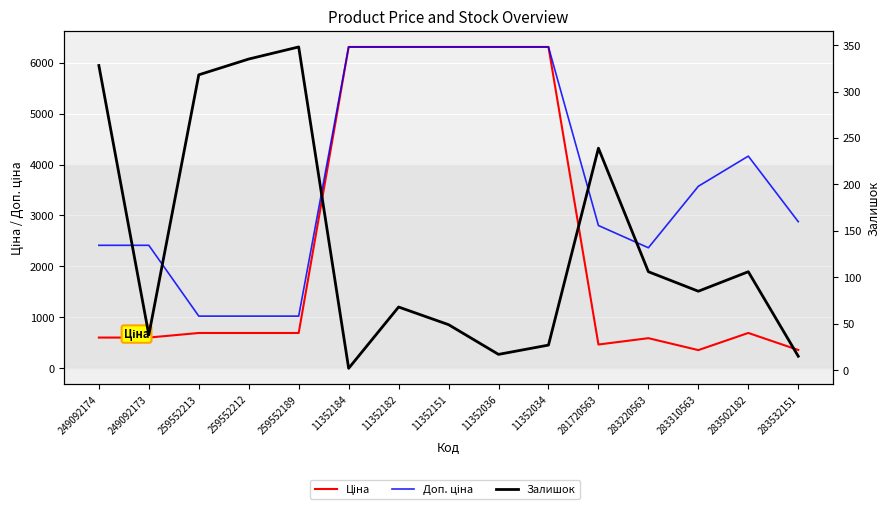

What is the sum of the Ціна values at 11352182 and 11352151?

12617.5